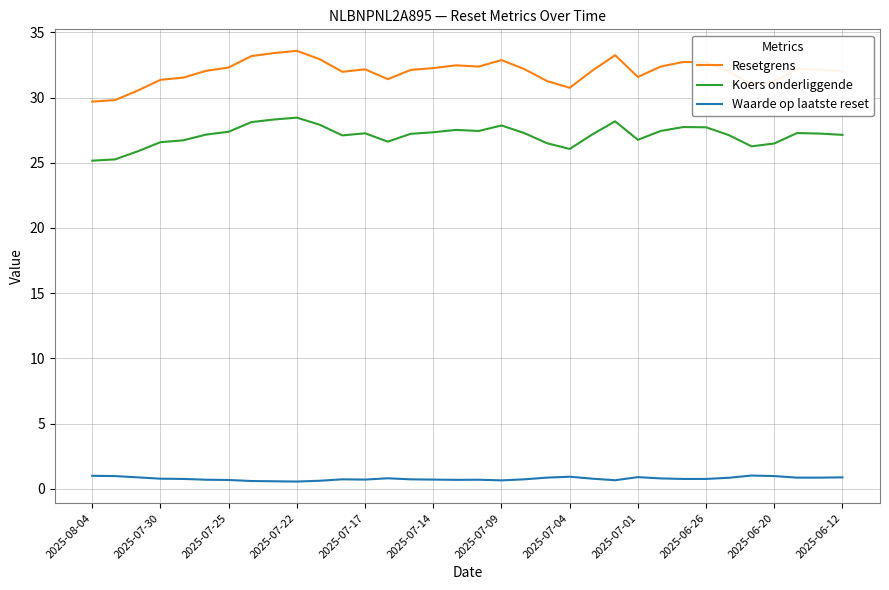

What is the smallest value displayed?

0.6